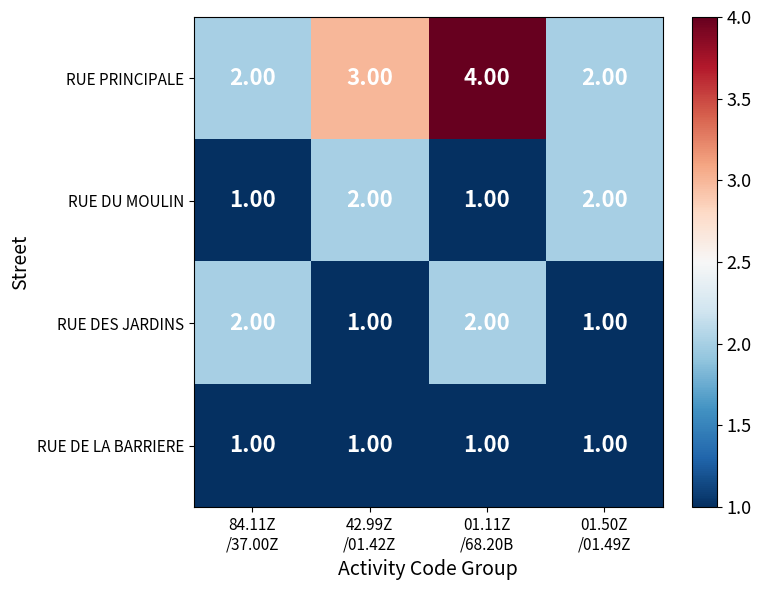

What is the average value of the RUE PRINCIPALE series?

3